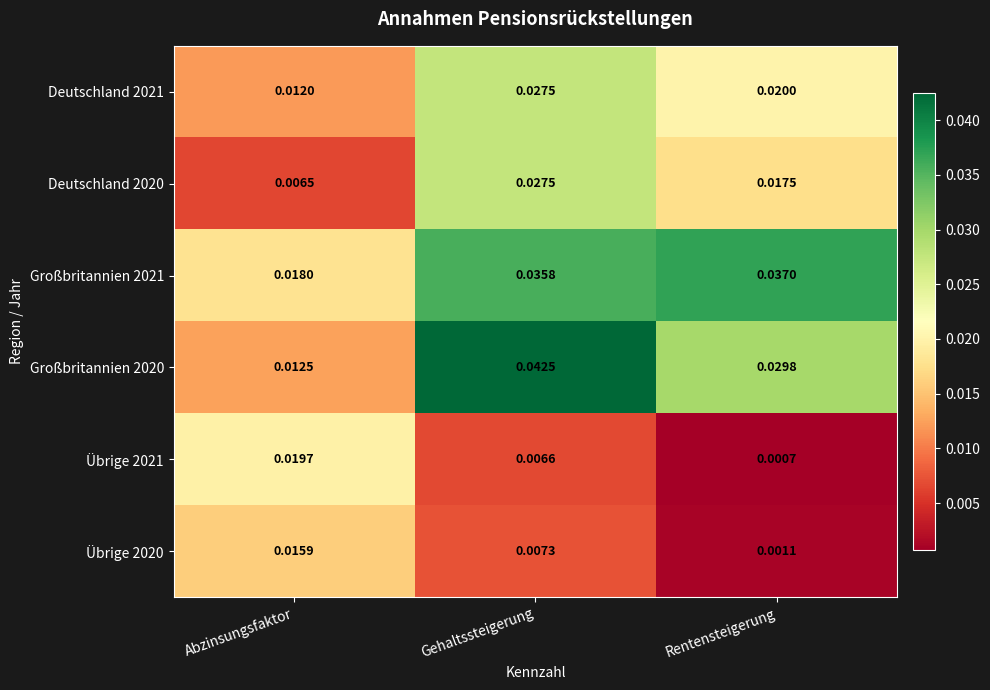

Is the value of Großbritannien 2020 at Rentensteigerung greater than the value of Deutschland 2020 at Abzinsungsfaktor?

Yes